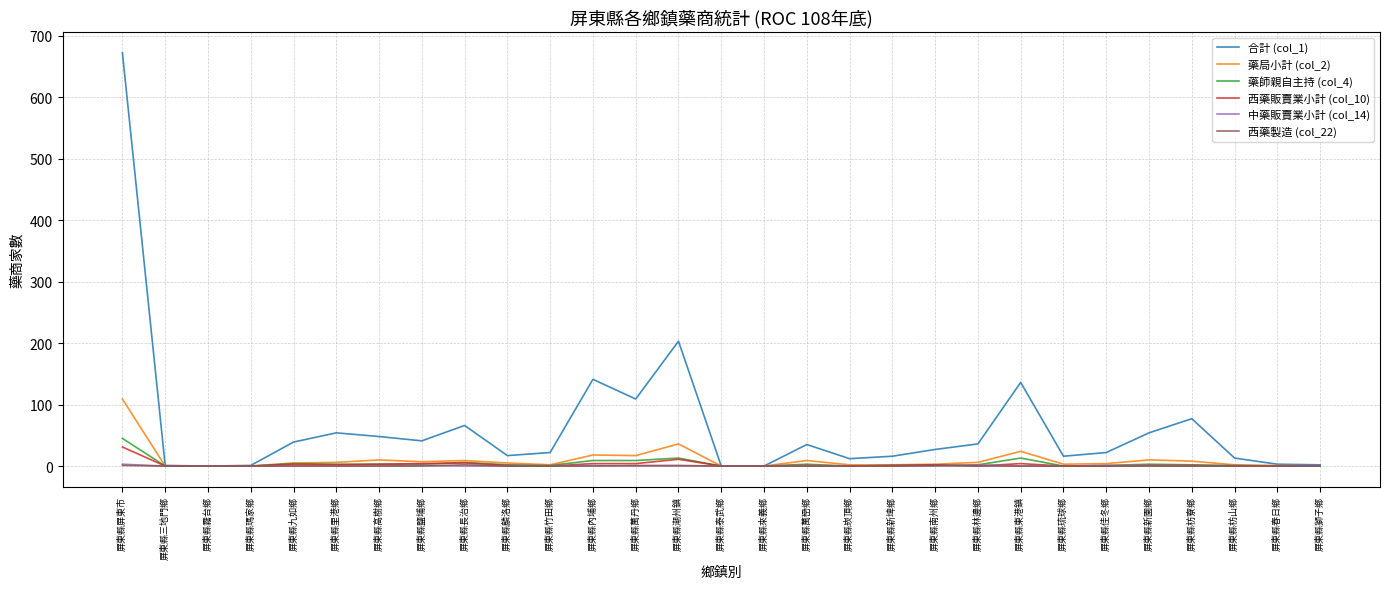

Is it true that 中藥販賣業小計 (col_14) equals 0 at 屏東縣九如鄉?

True